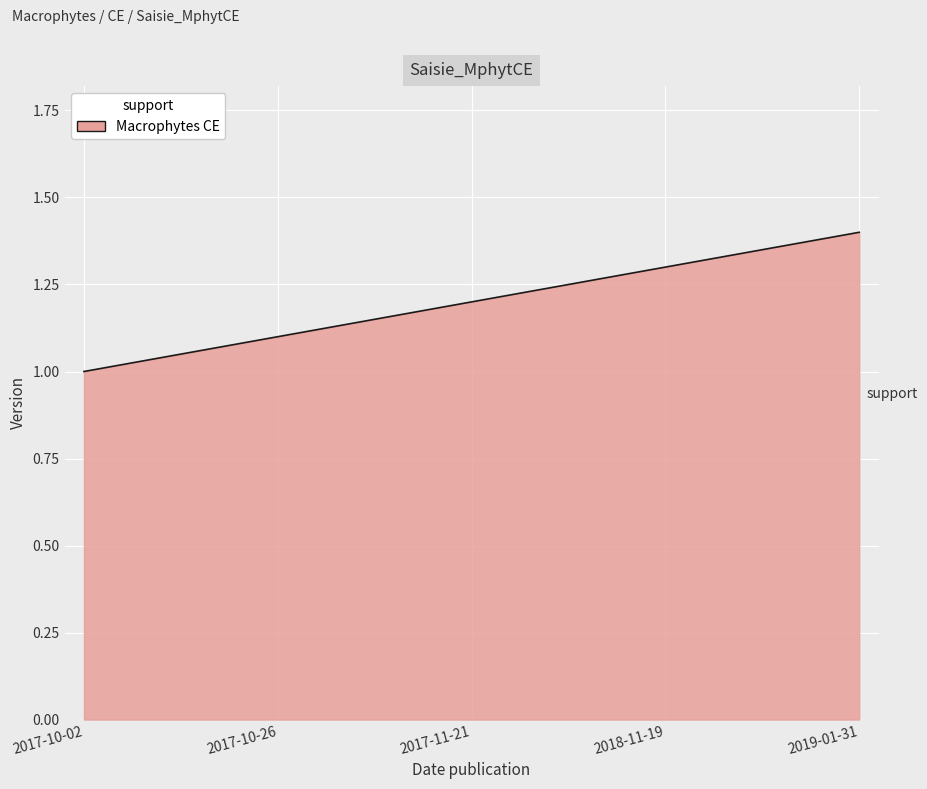

How many lines are shown in the chart?

1